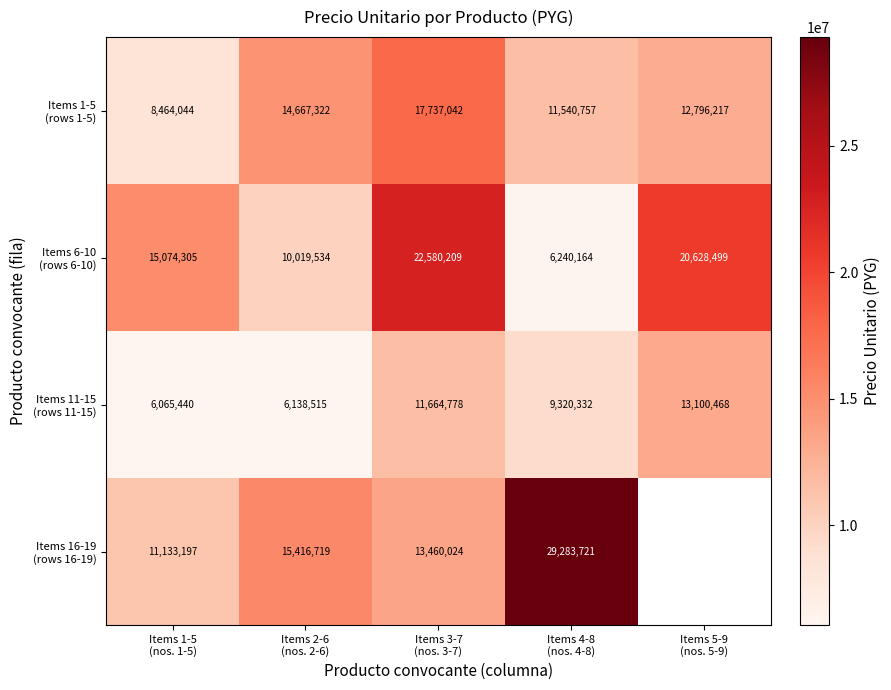

What is the average value of the Items 6-10 (rows 6-10) series?

14908542.2